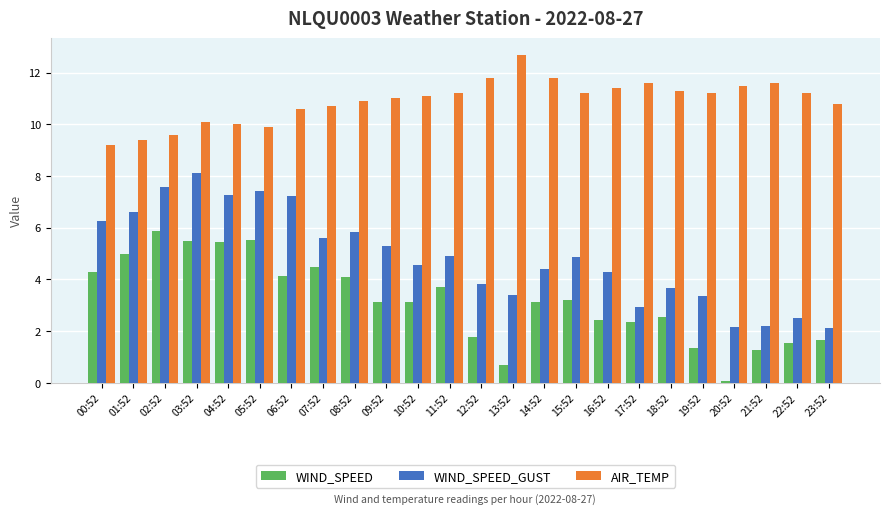

What position from the right is 04:52?

20